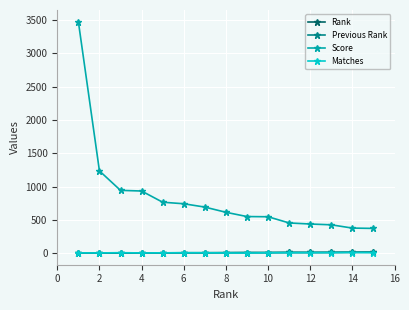

True or false: Score and Rank intersect in this chart.

False